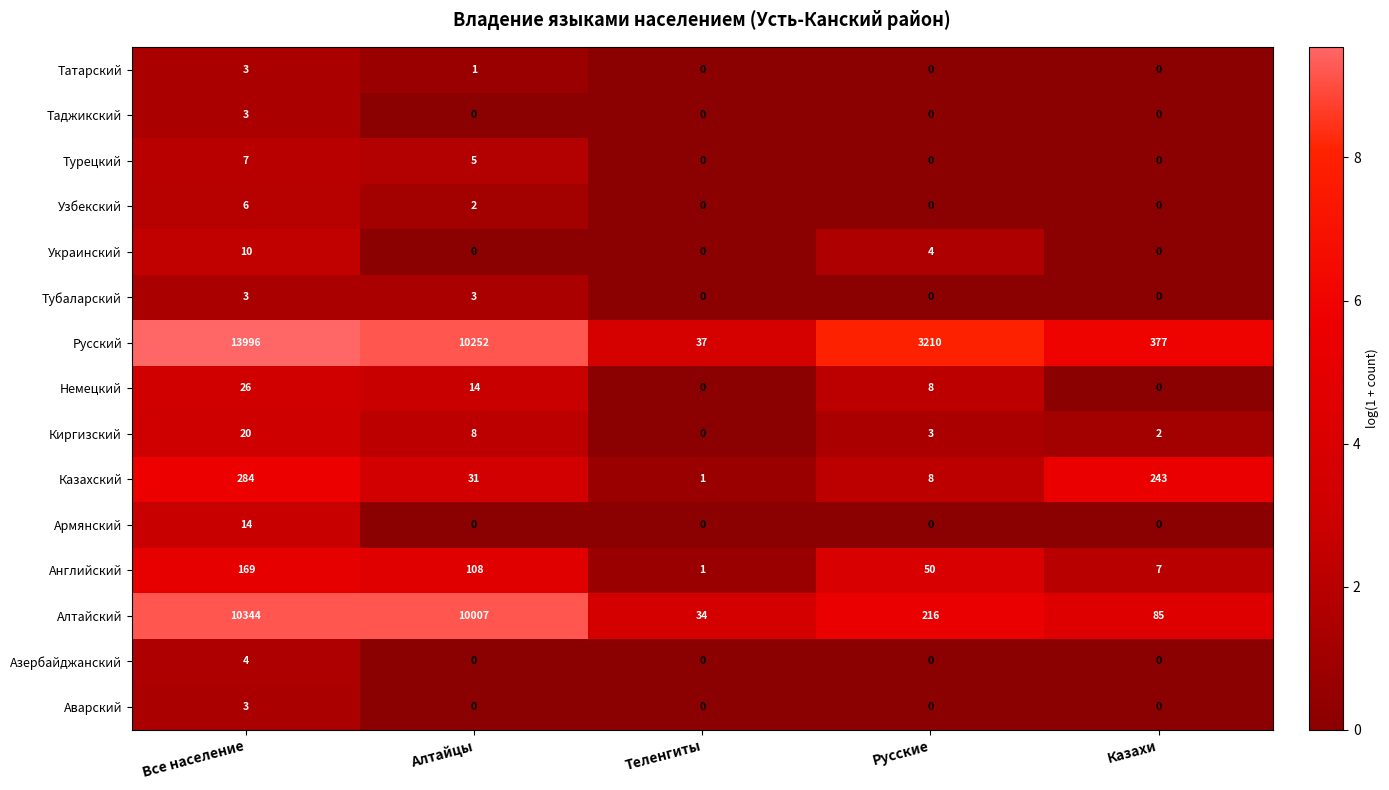

Is it true that Таджикский equals 2 at Все население?

False